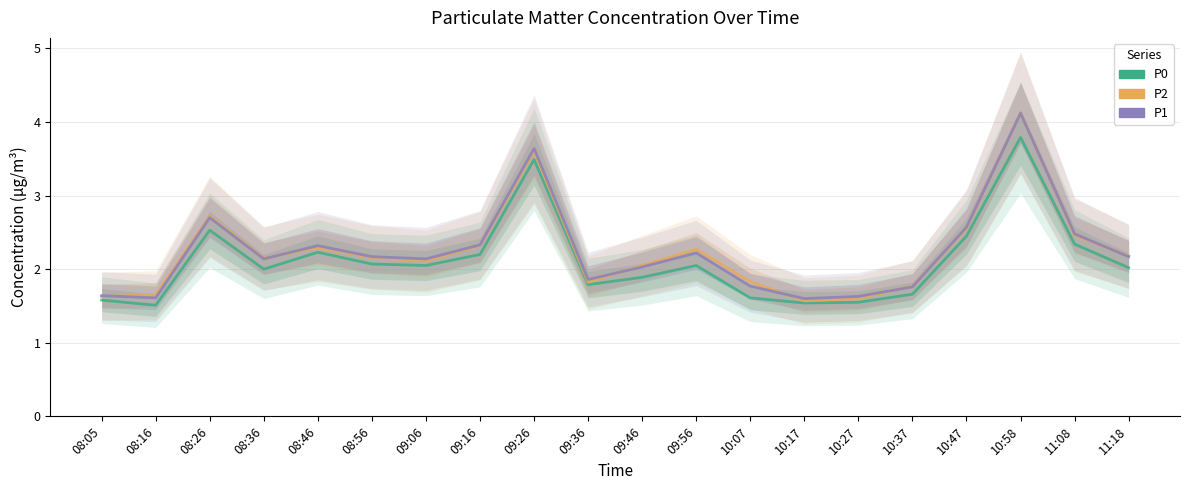

How many distinct data groups are displayed?

3